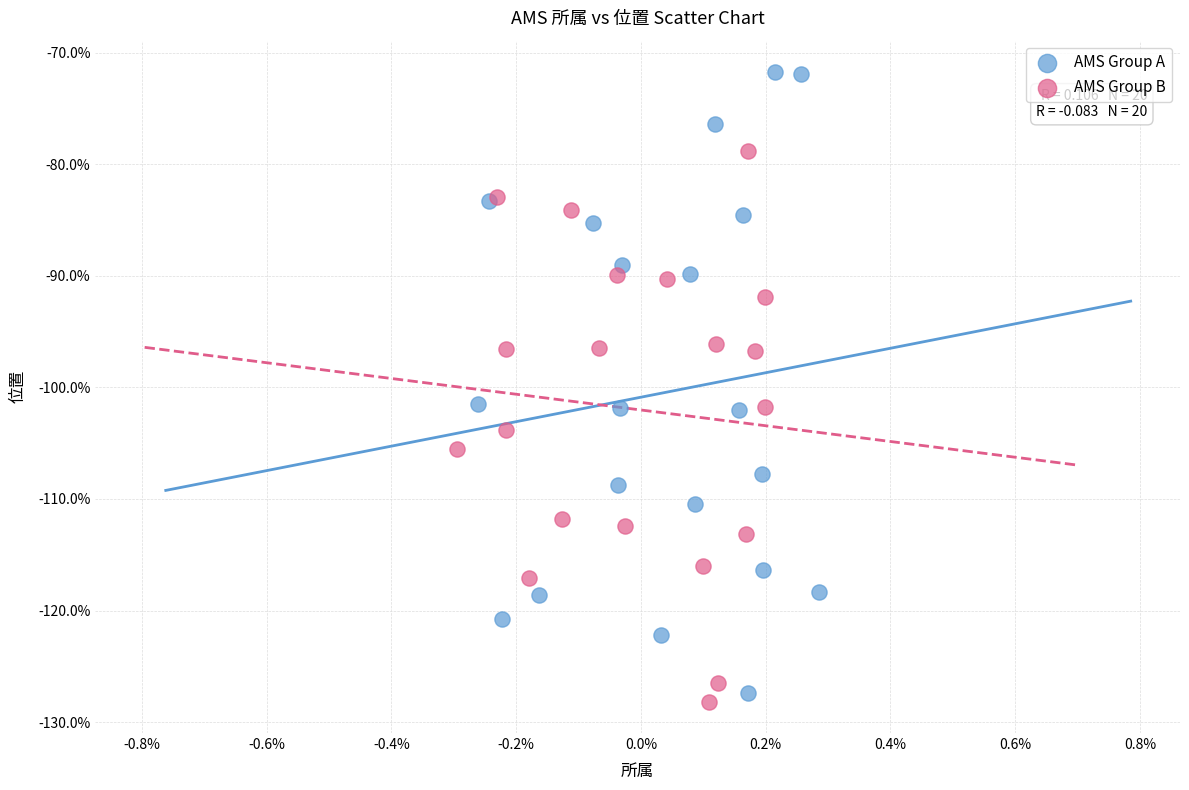

What are all the series names shown in the legend?

AMS Group A, AMS Group B